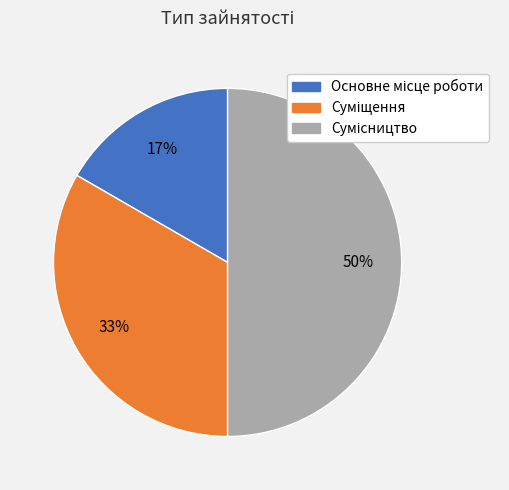

To the nearest percent, what is the average slice percentage?

33%